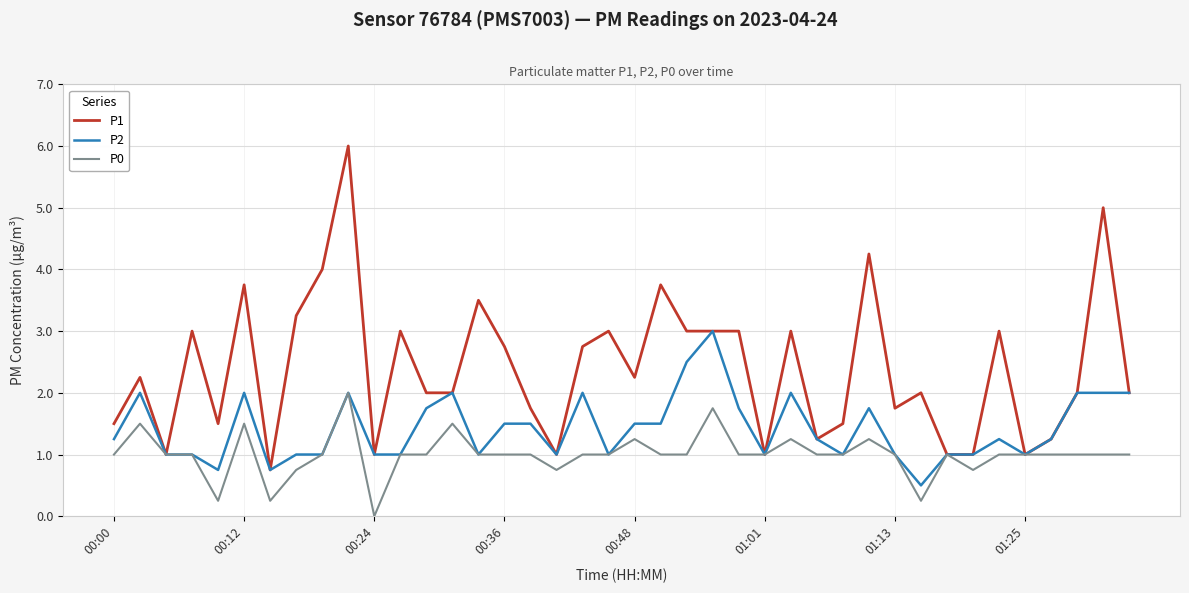

Which series has the widest spread of values?

P1